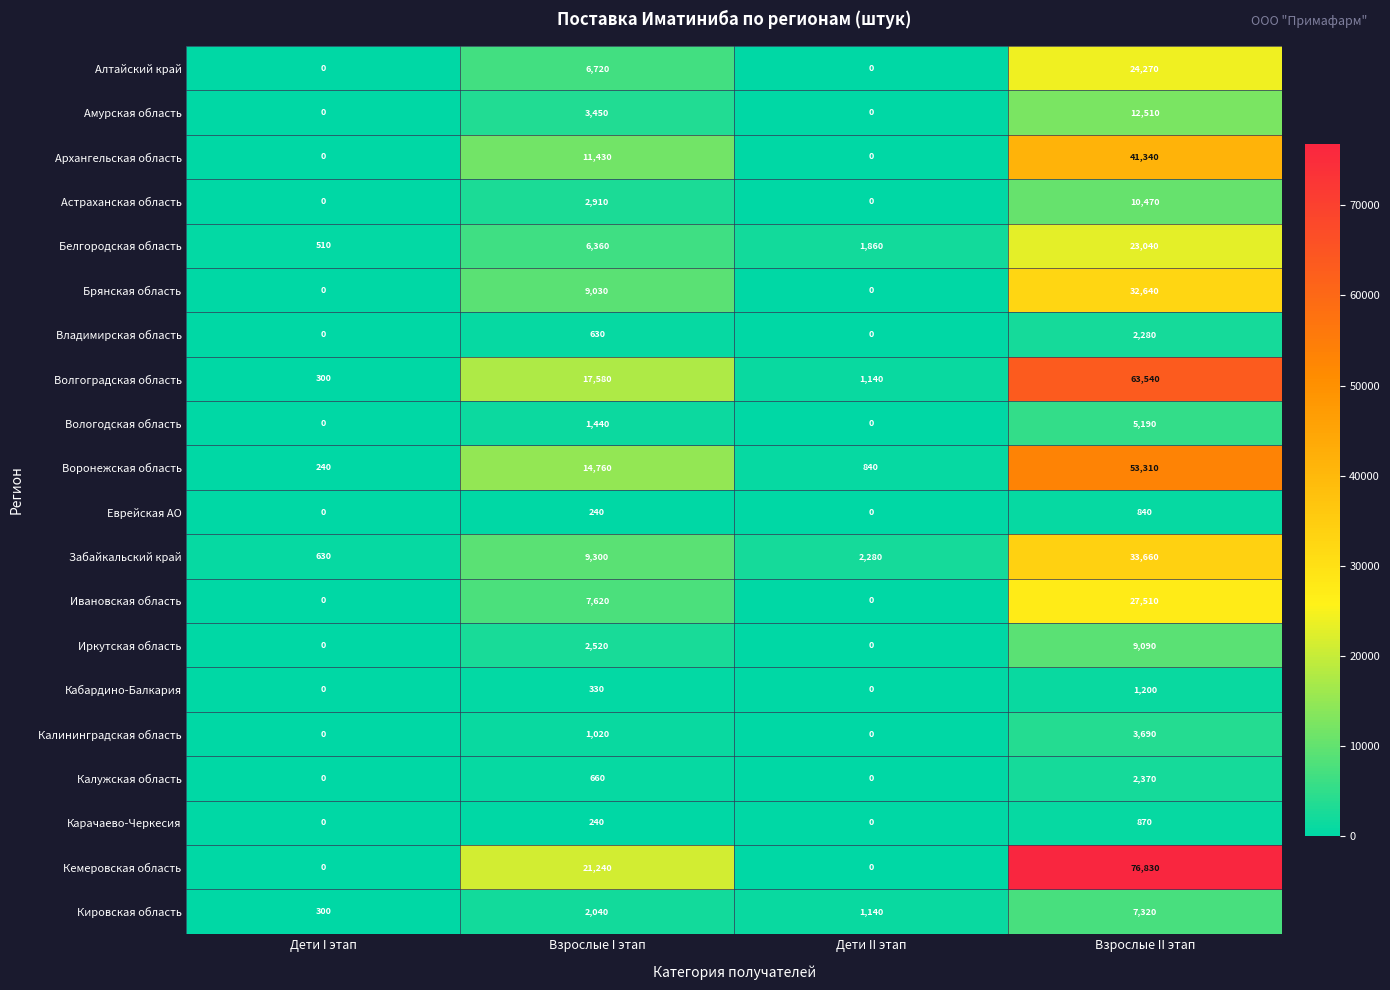

What is the approximate value of Забайкальский край at Взрослые II этап?

33660